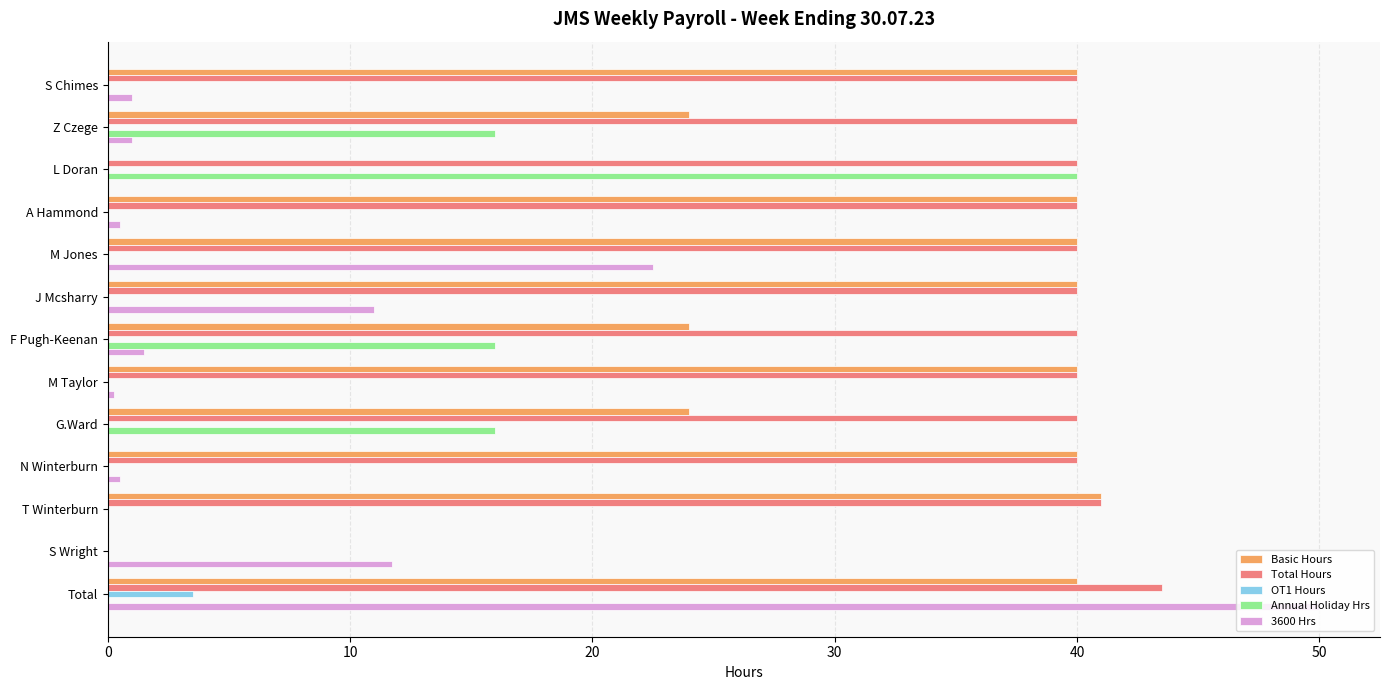

Which series has the largest range (max minus min)?

3600 Hrs